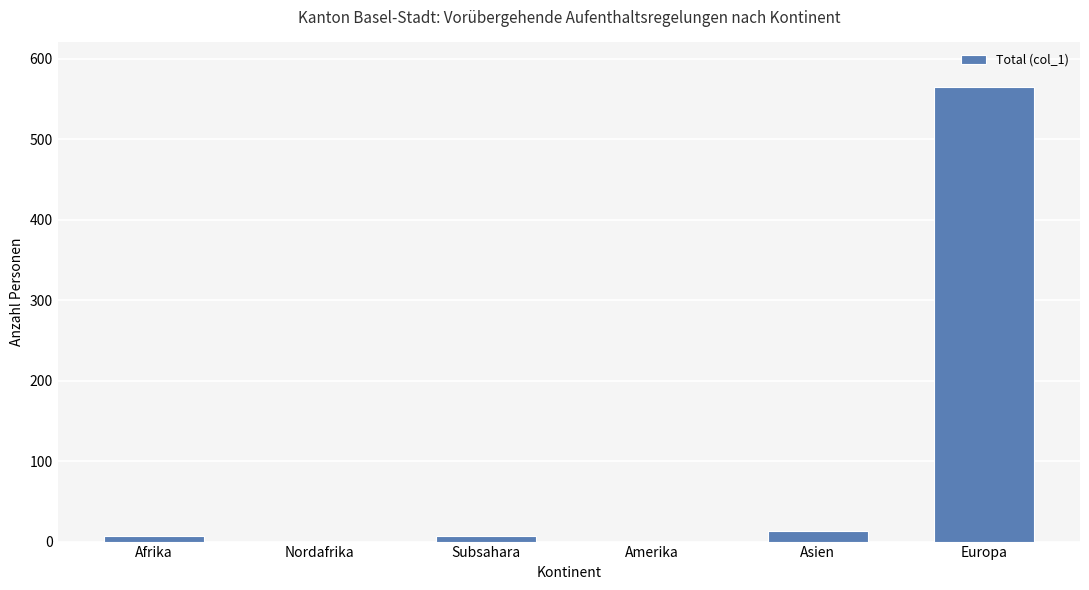

True or false: the data shows 384 at Amerika.

False